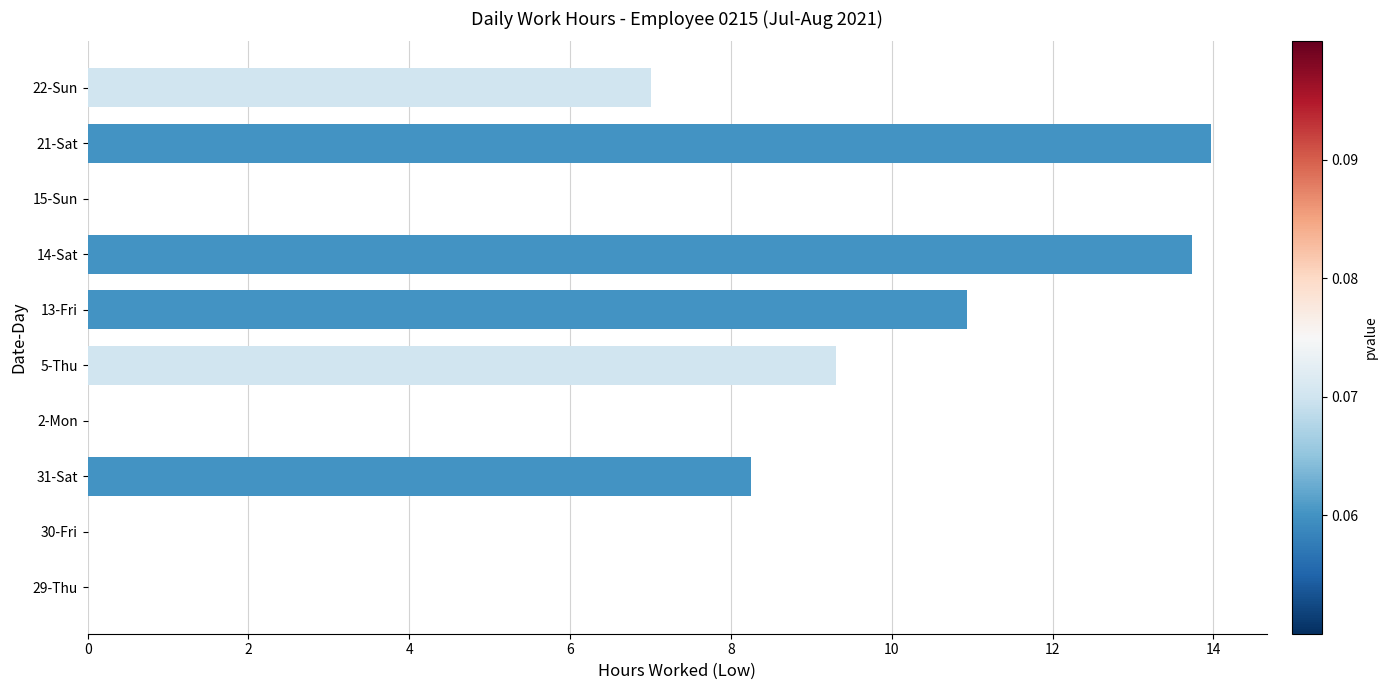

True or false: the data shows 8.2 at 15-Sun.

False